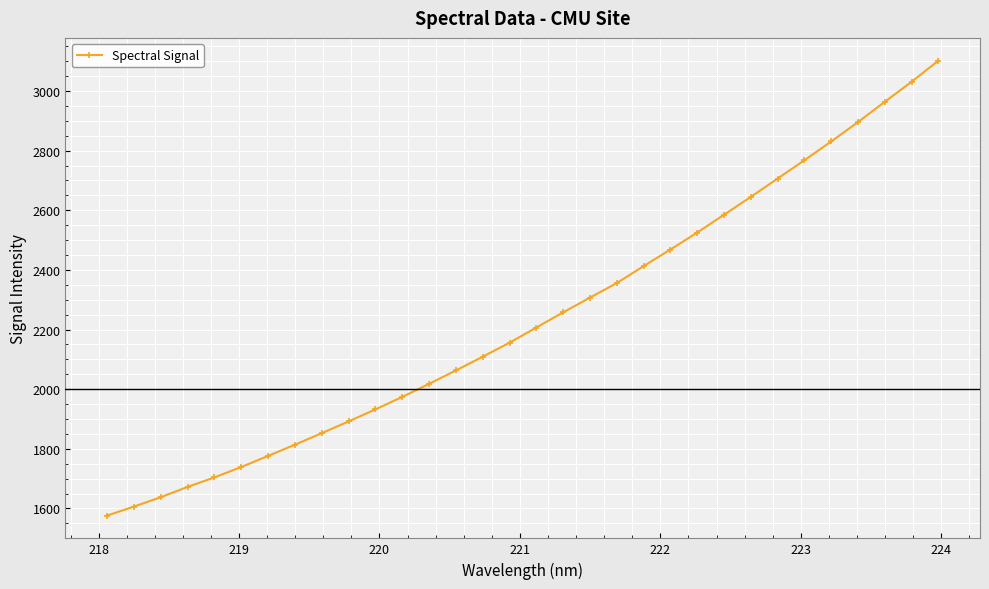

What is the difference between the maximum and second lowest values?

1495.8